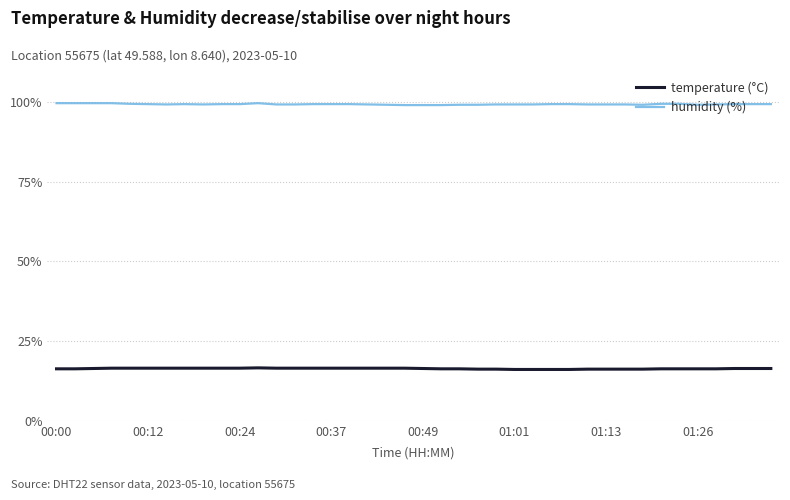

How many distinct data groups are displayed?

2